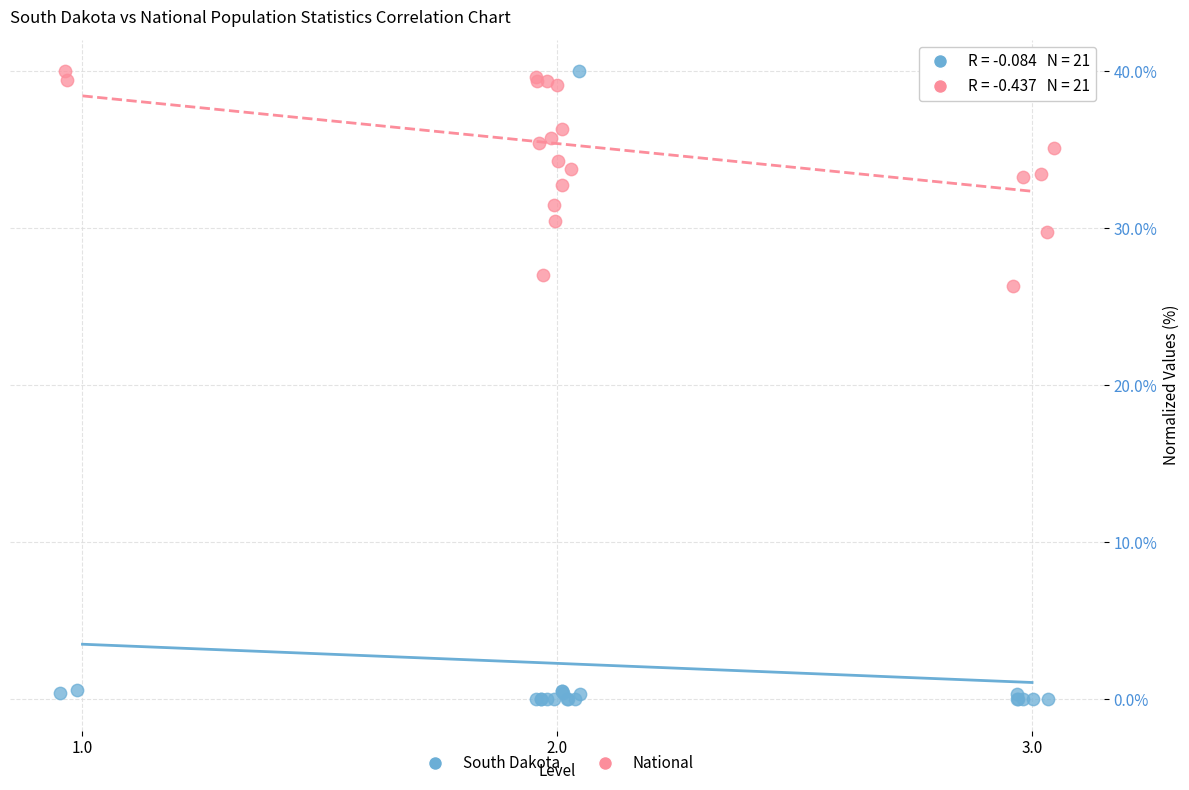

Which series has the largest Y range (max minus min)?

South Dakota